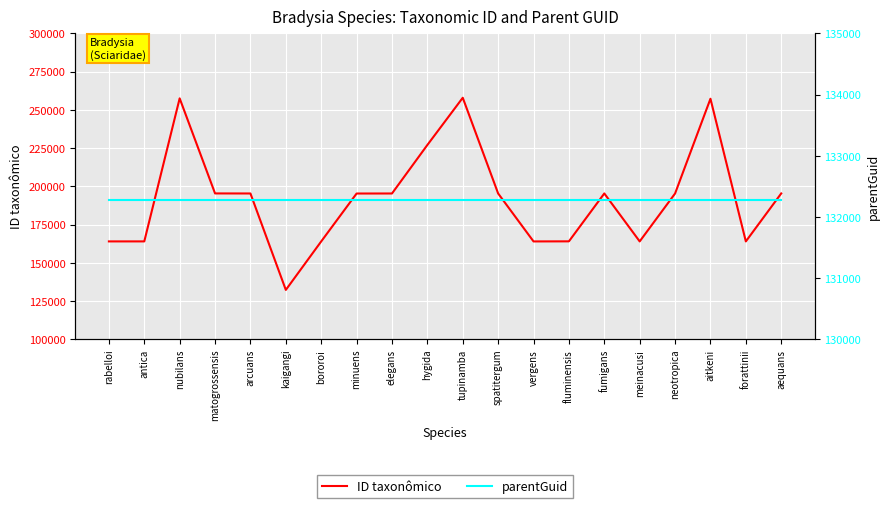

At which category is the sum across all series the highest?

tupinamba